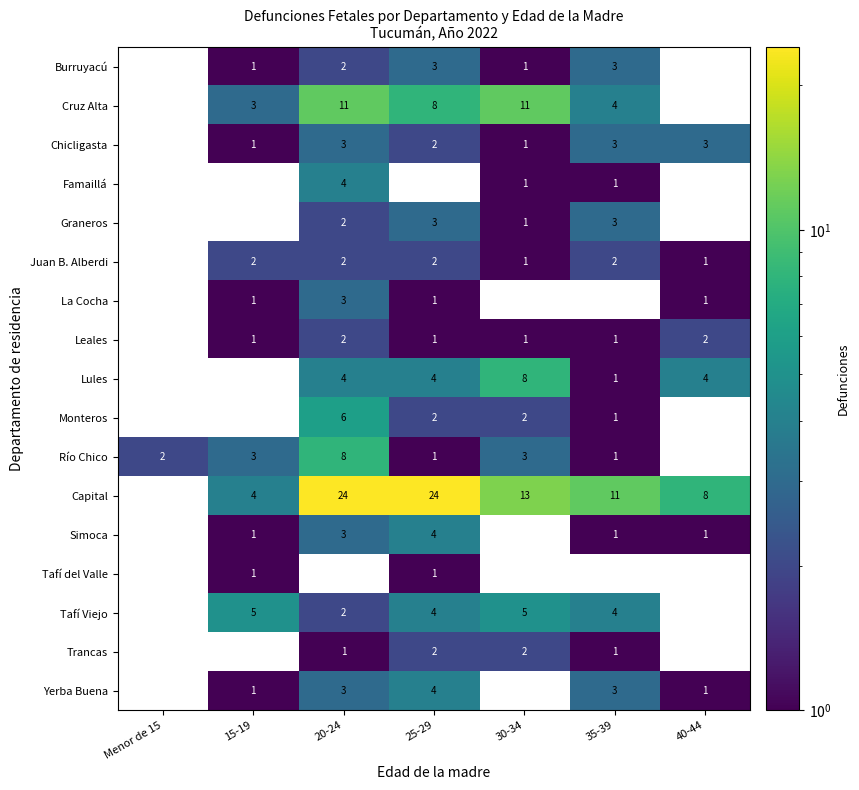

The value of Leales at 15-19 is 2. True or false?

False